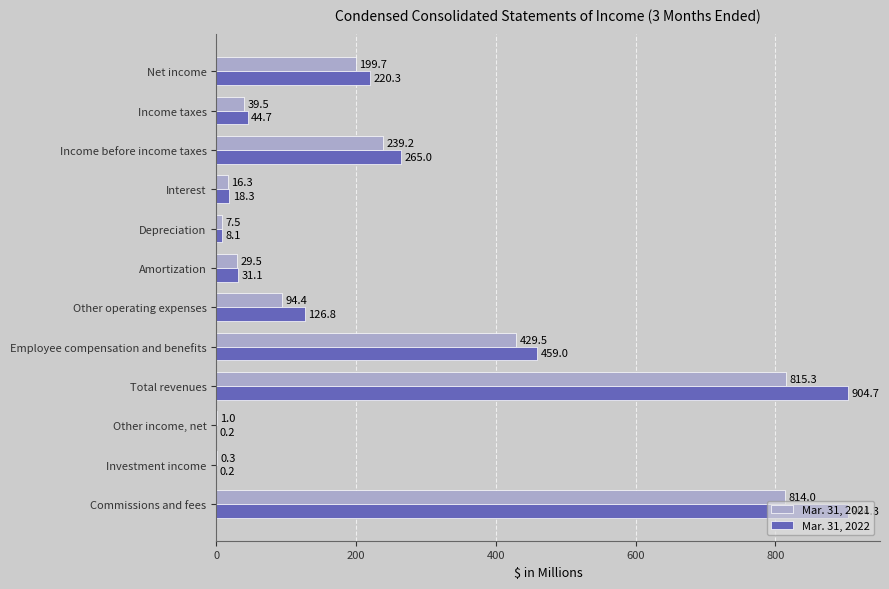

Is it true that Mar. 31, 2022 equals 8.1 at Depreciation?

True